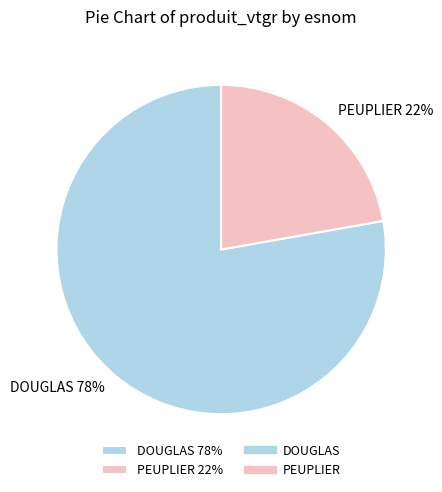

Between DOUGLAS and PEUPLIER, which is larger?

DOUGLAS